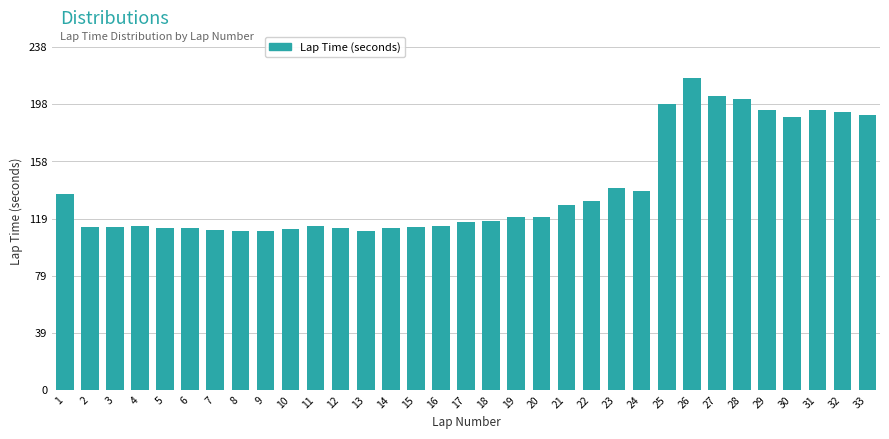

What is the average value?

140.0